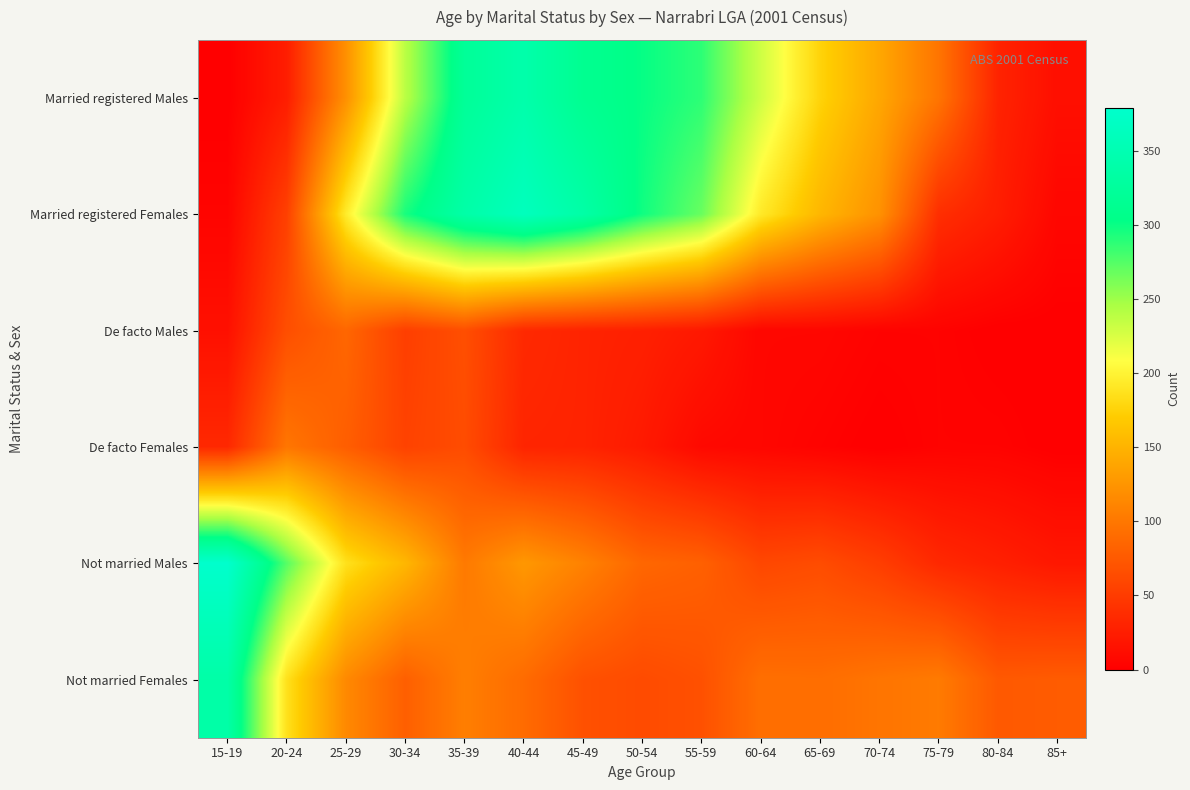

Which series has the largest total across all categories?

Married registered Females